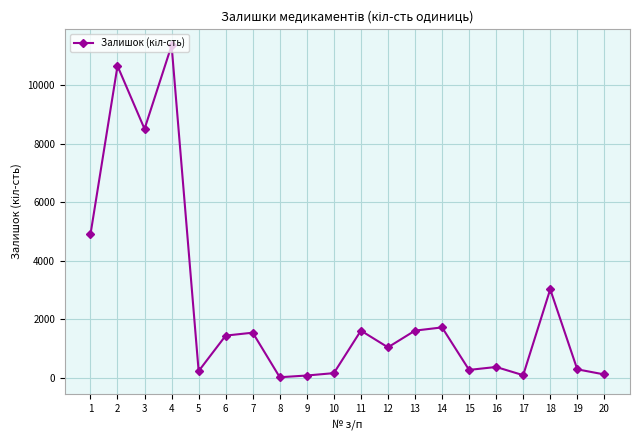

How many lines are shown in the chart?

1